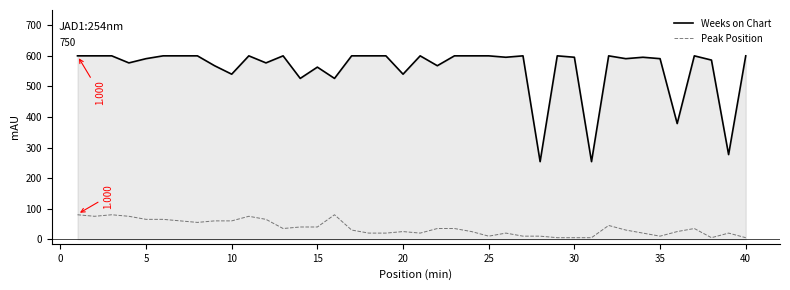

Which series has the largest total across all categories?

Weeks on Chart